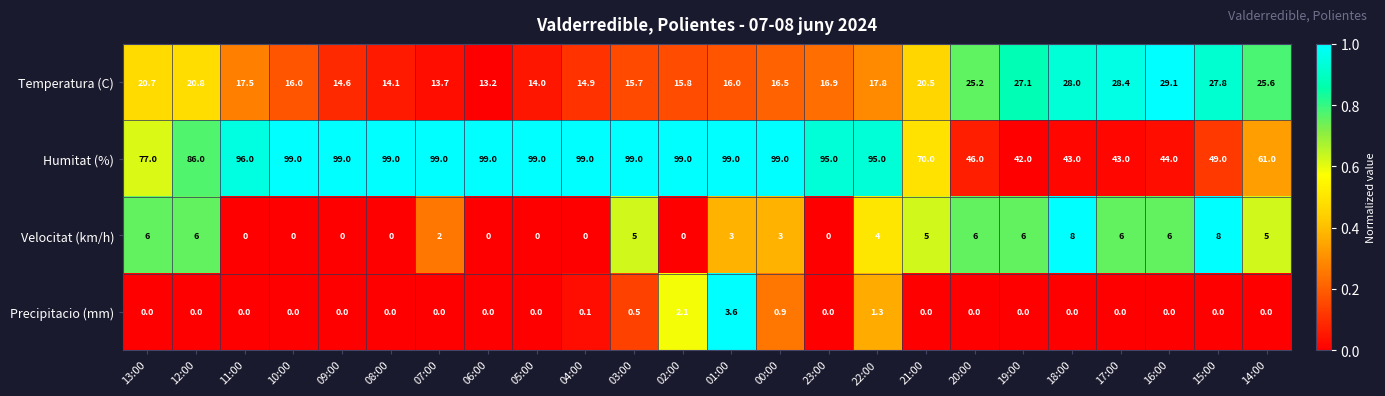

What is the maximum value shown in the chart?

99.0